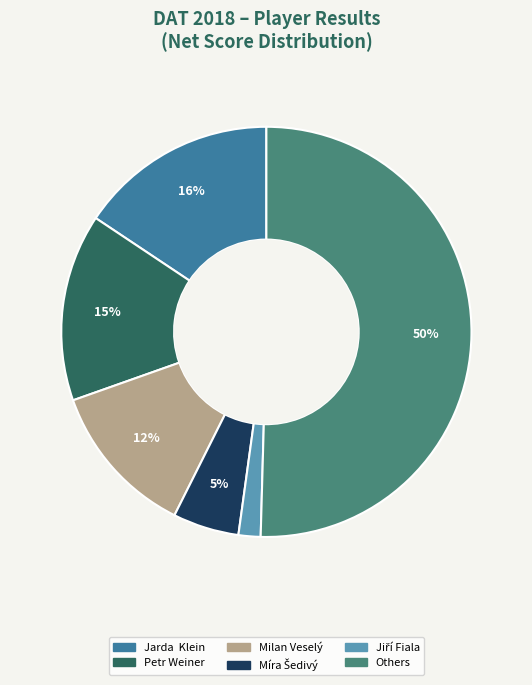

To the nearest percent, what is the average slice percentage?

17%